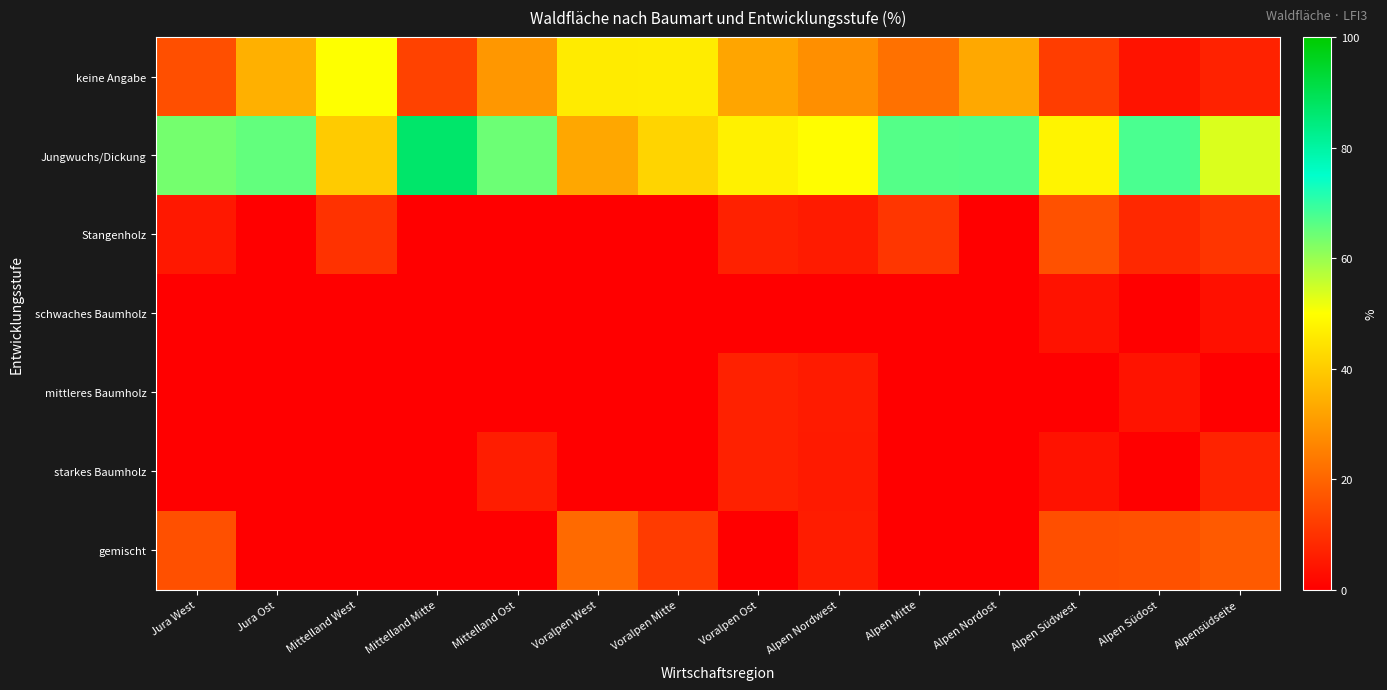

Between Voralpen Ost and Jura West, which is larger?

Voralpen Ost